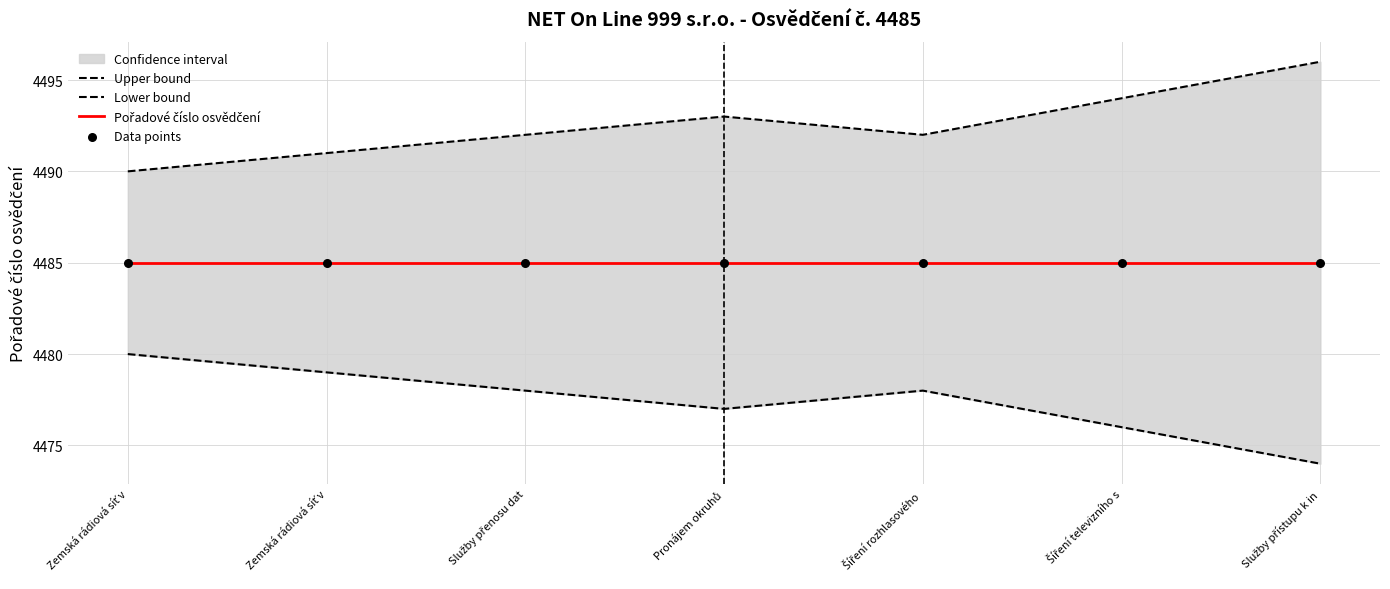

Which series has the widest spread of Y values?

Upper bound